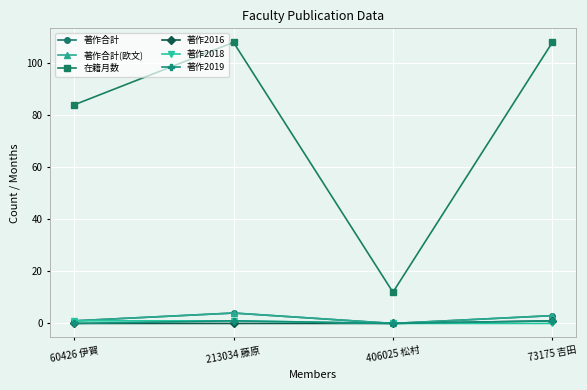

True or false: 著作2019 and 著作合計 cross at least once.

False